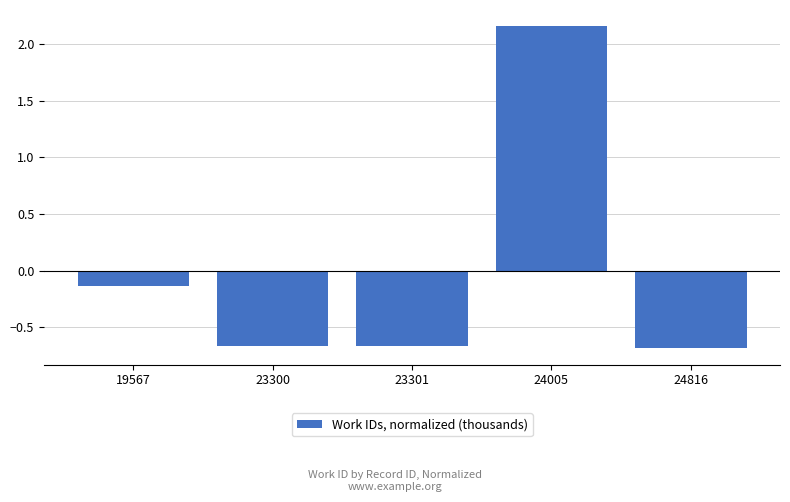

Which label corresponds to the largest value in the chart?

24005